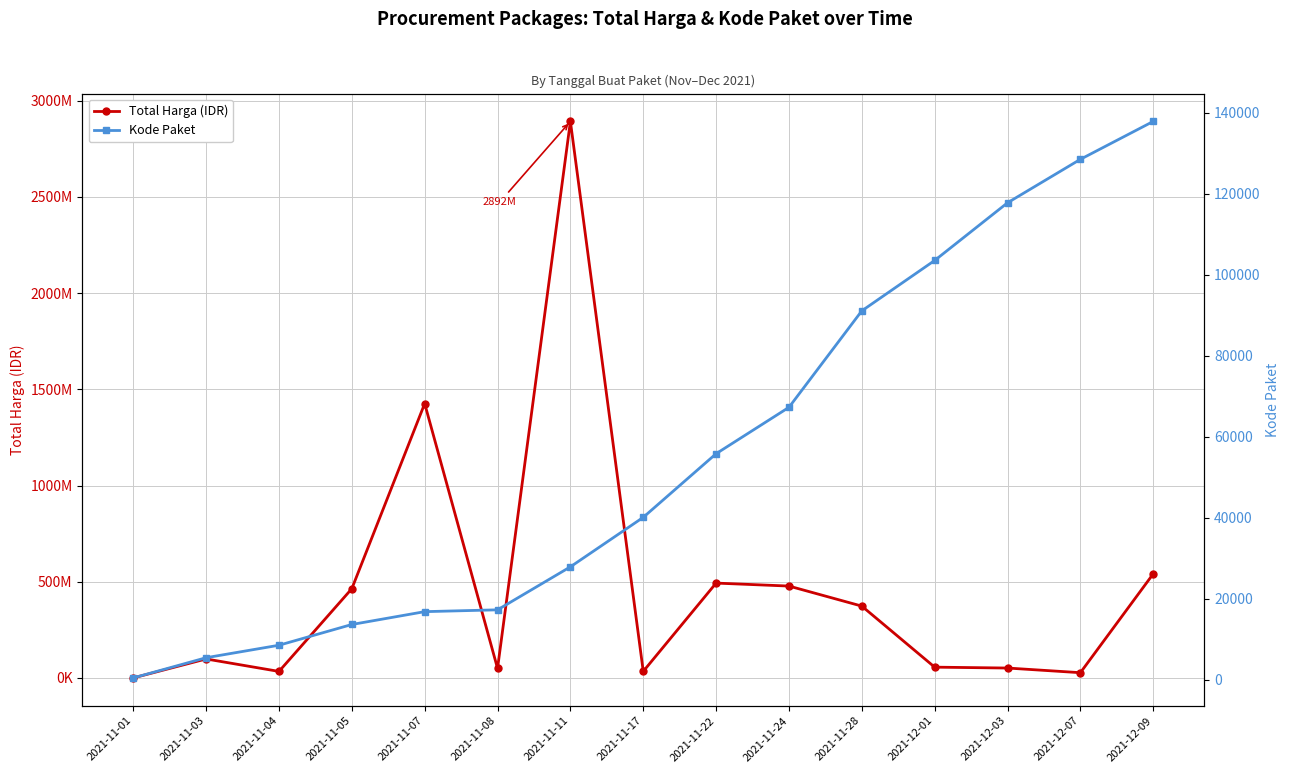

Rank the series at 2021-11-24 from highest to lowest value.

Total Harga (IDR), Kode Paket